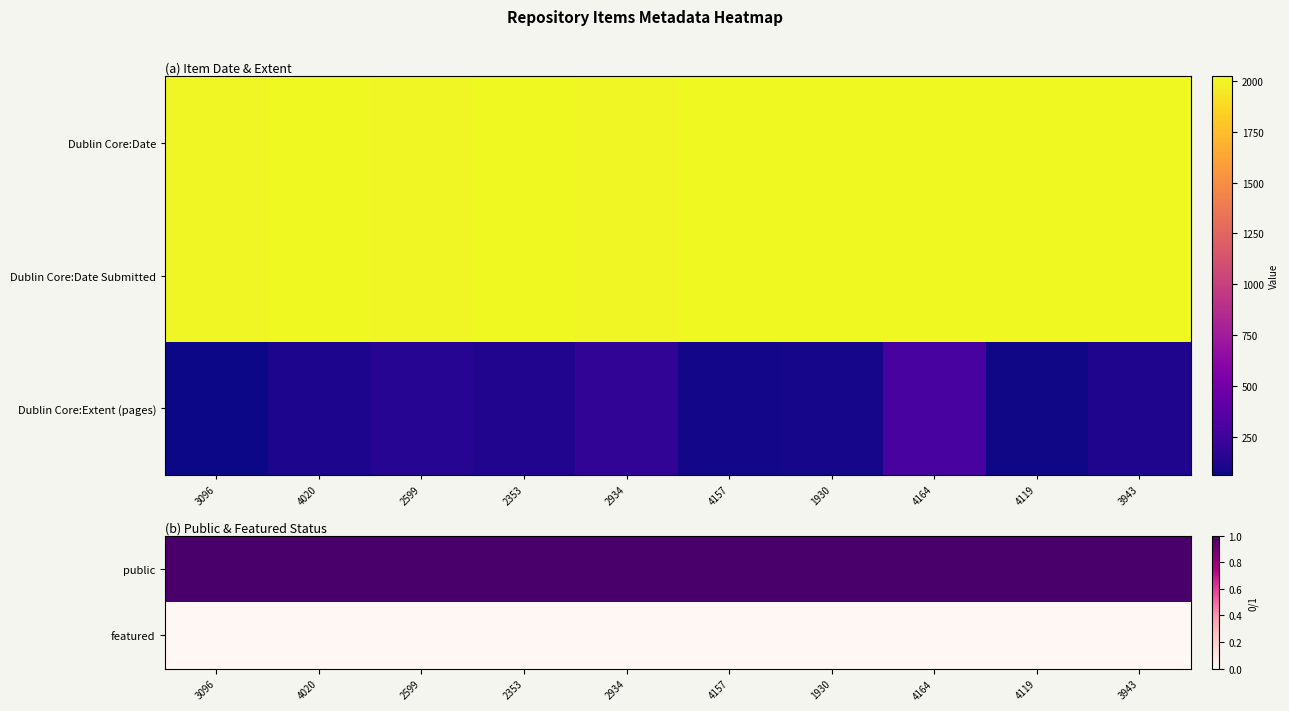

The value of featured at 2599 is 0. True or false?

True